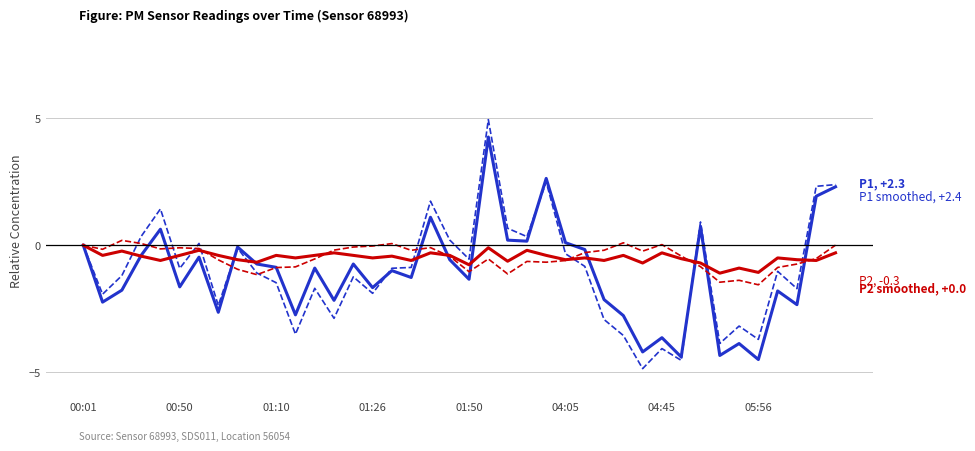

What is the maximum value shown in the chart?

4.9